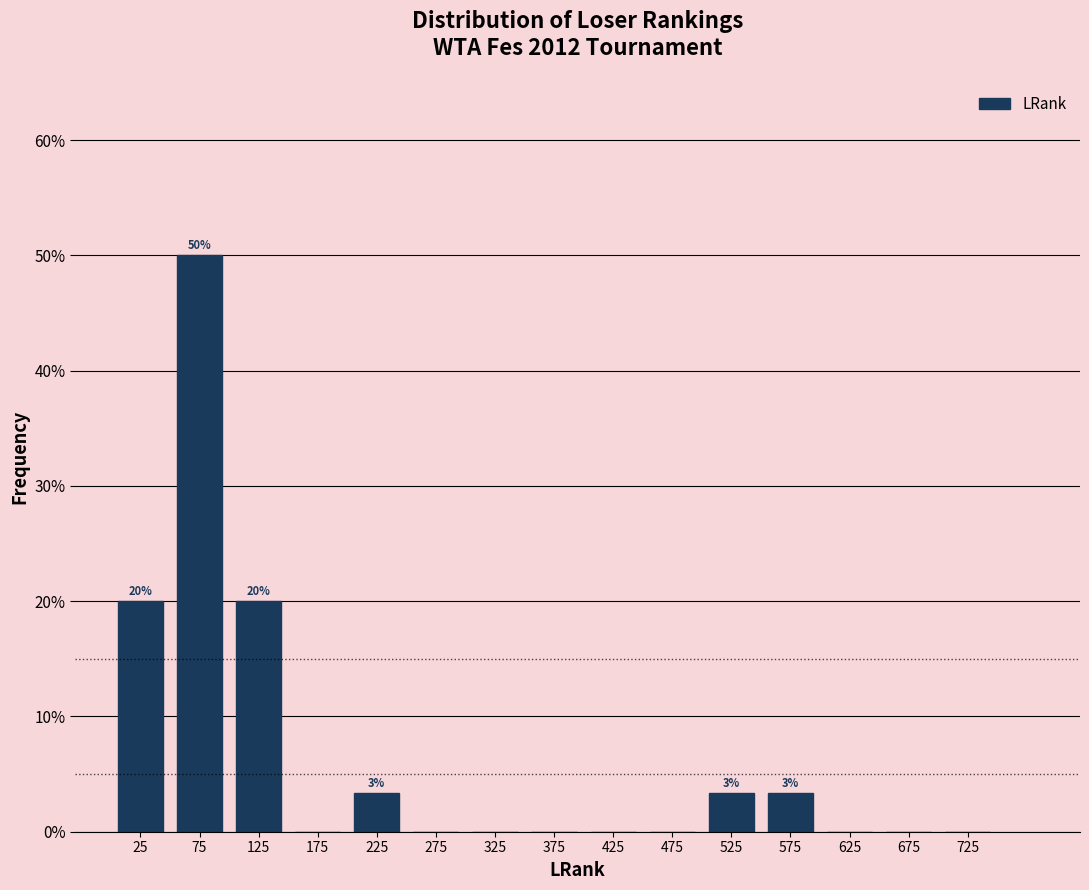

Over which range of the x-axis is the bar tallest?

50 to 100